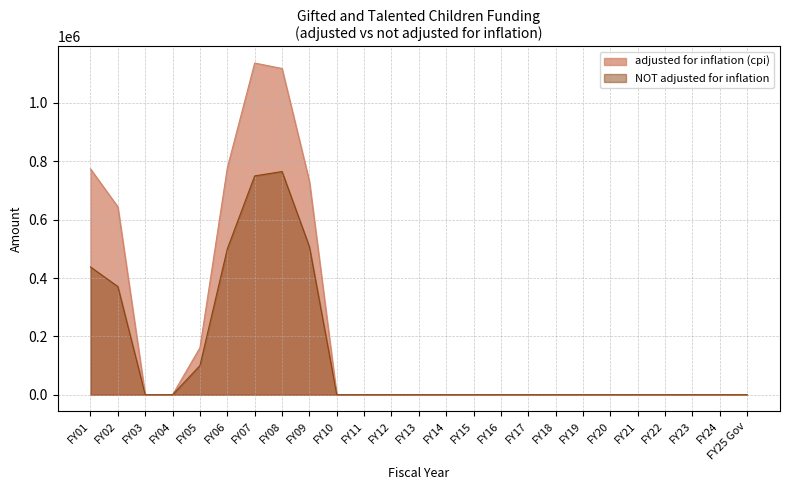

Reading left to right, transcribe all the data shown in this chart.

adjusted for inflation (cpi): 774037	643976	0	0	161397	777616	1136878	1118136	731884	0	0	0	0	0	0	0	0	0	0	0	0	0	0	0	0
NOT adjusted for inflation: 437970	370830	0	0	99999	500000	750000	765000	507749	0	0	0	0	0	0	0	0	0	0	0	0	0	0	0	0